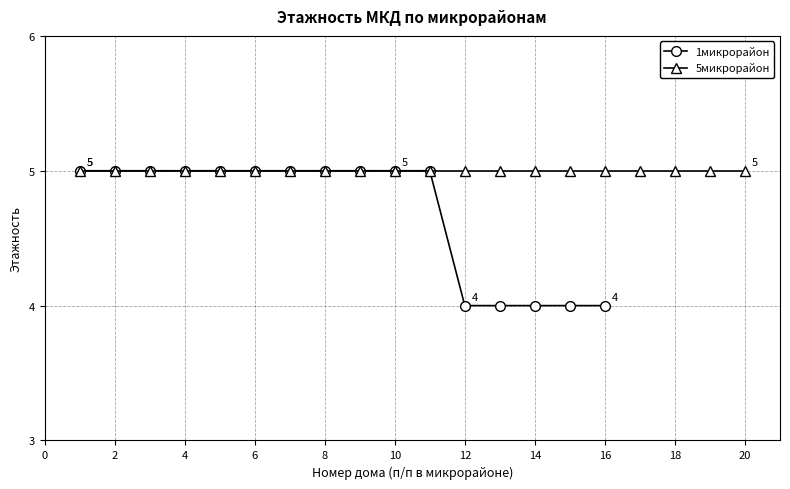

What is the highest value of the 1микрорайон series?

5